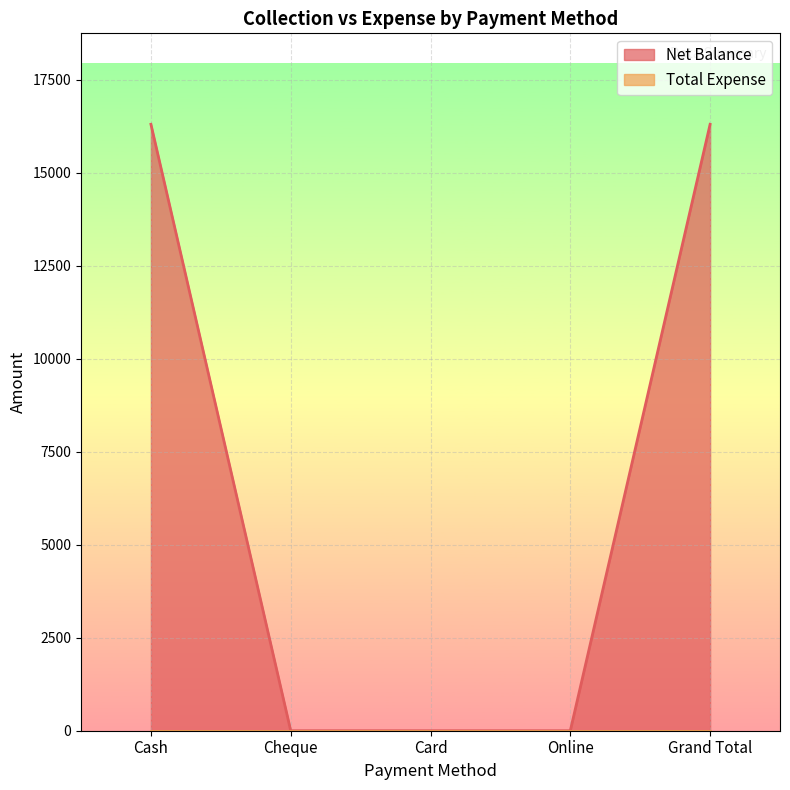

Does the chart display data point markers on the line(s)?

No